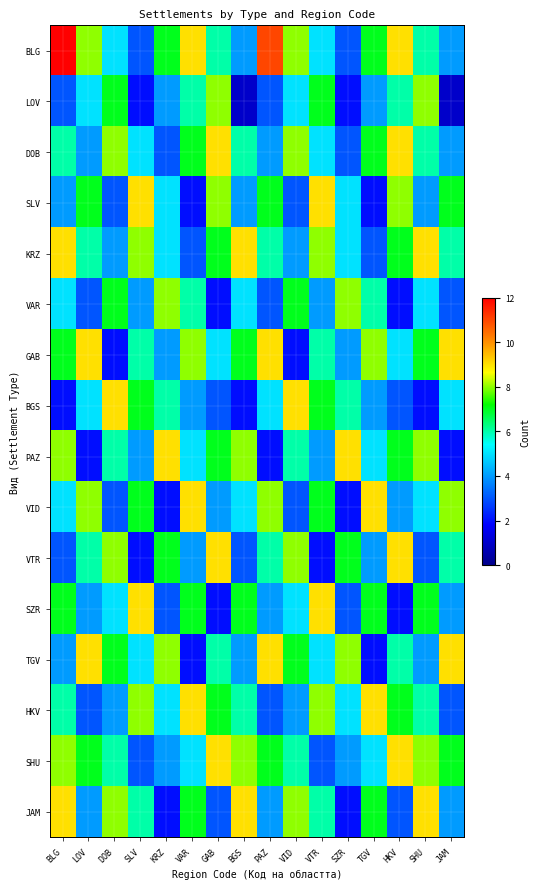

Rank the series at PAZ from highest to lowest value.

BLG, GAB, TGV, VID, SLV, SHU, KRZ, VTR, BGS, DOB, SZR, JAM, LOV, VAR, HKV, PAZ